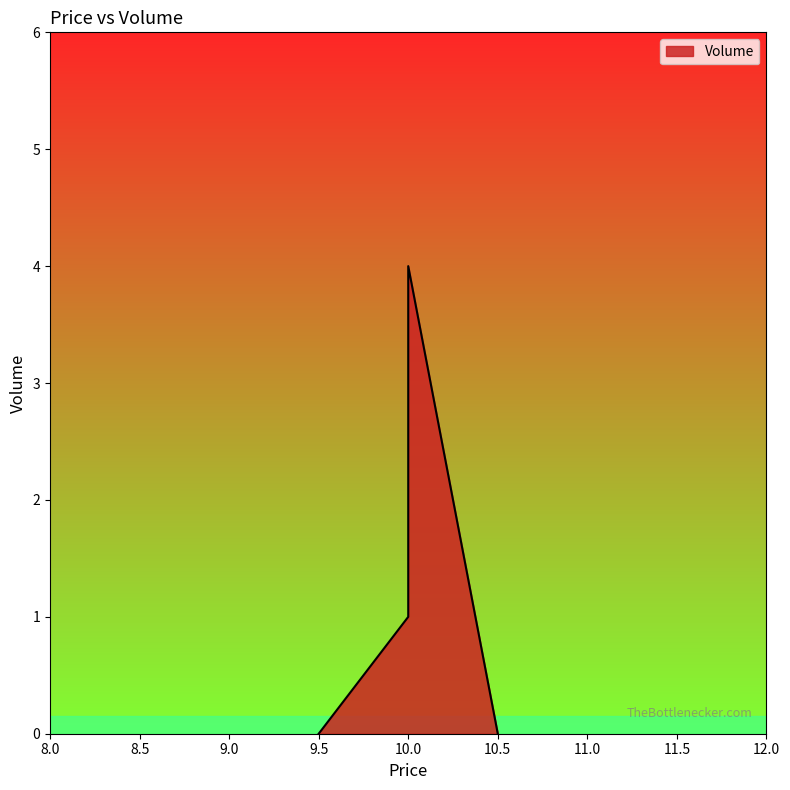

What is the change in value from 10.0 to 10.0?

-3